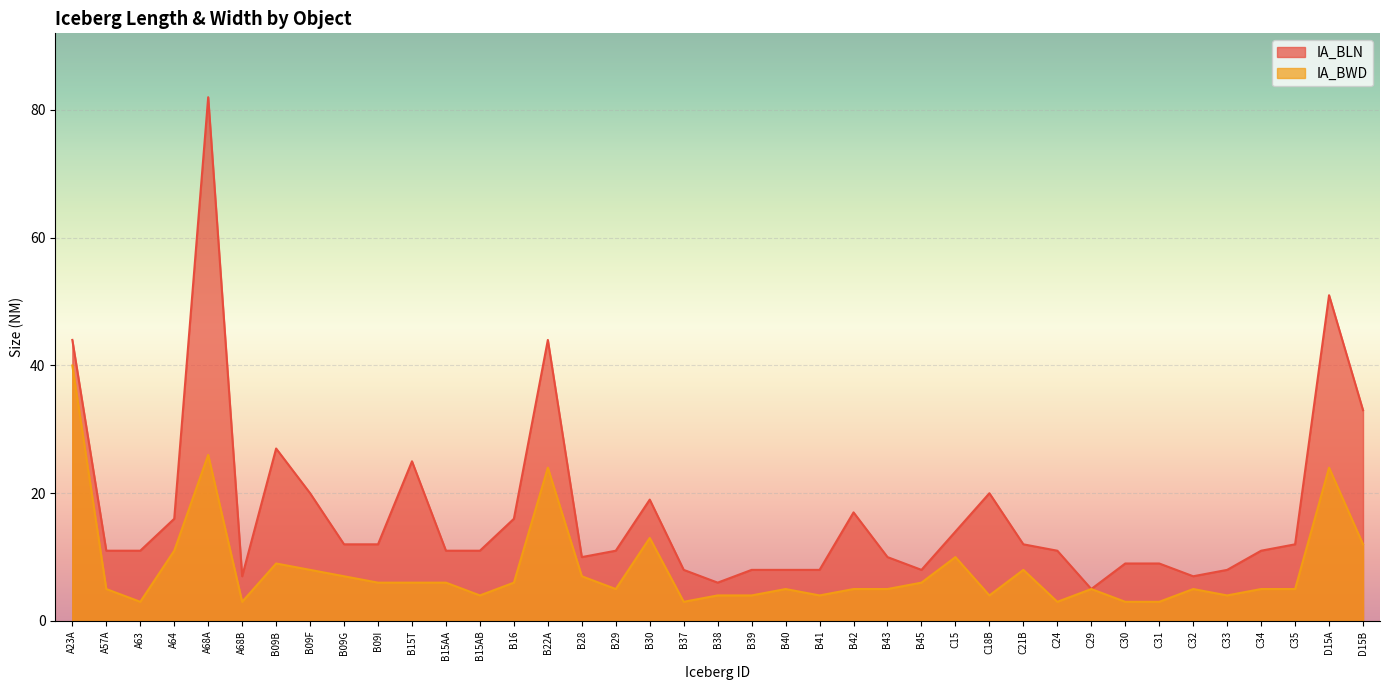

True or false: IA_BLN and IA_BWD intersect in this chart.

False